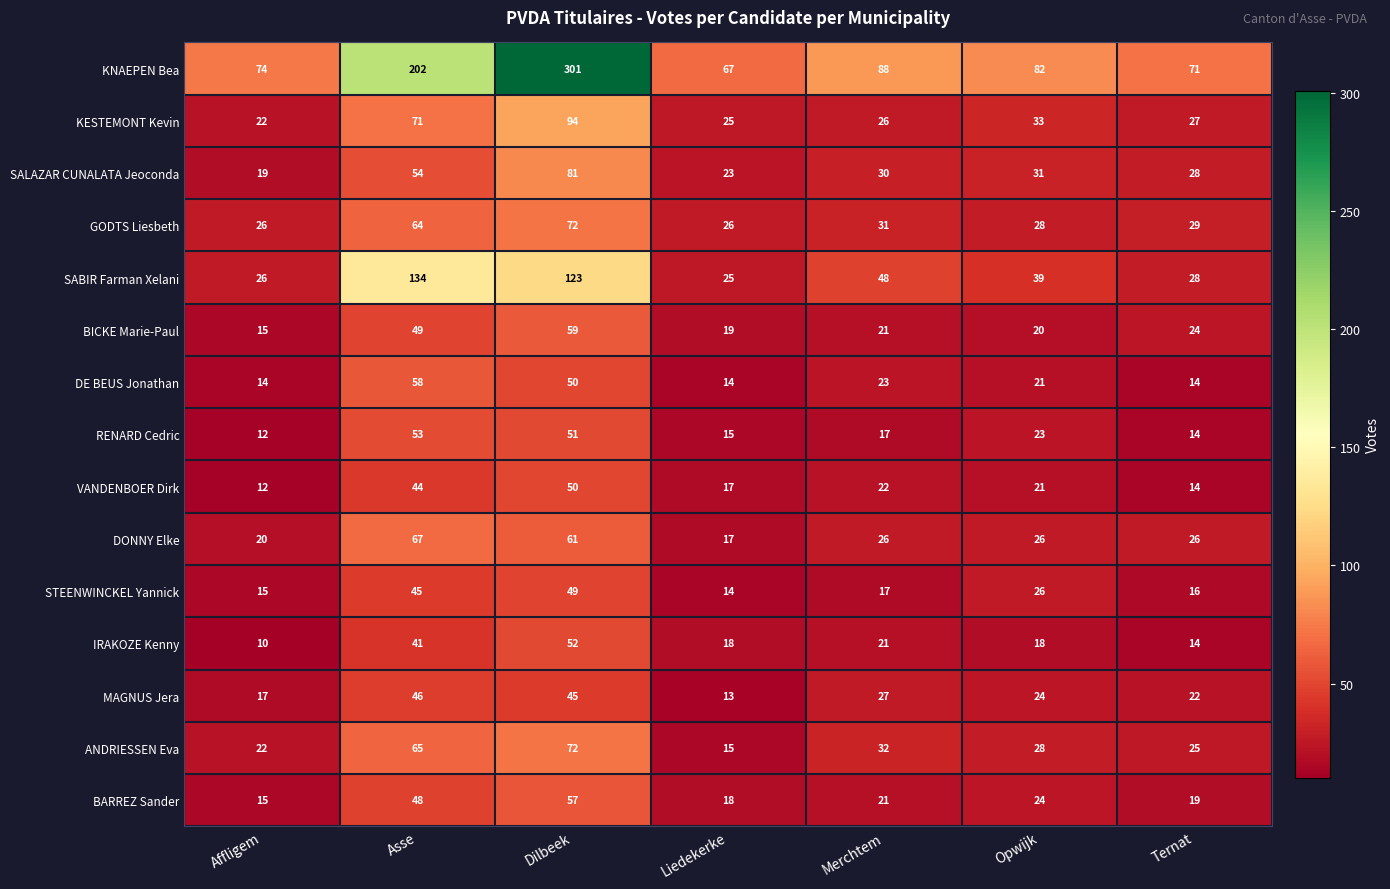

What is the difference between the highest and lowest values at Affligem?

64